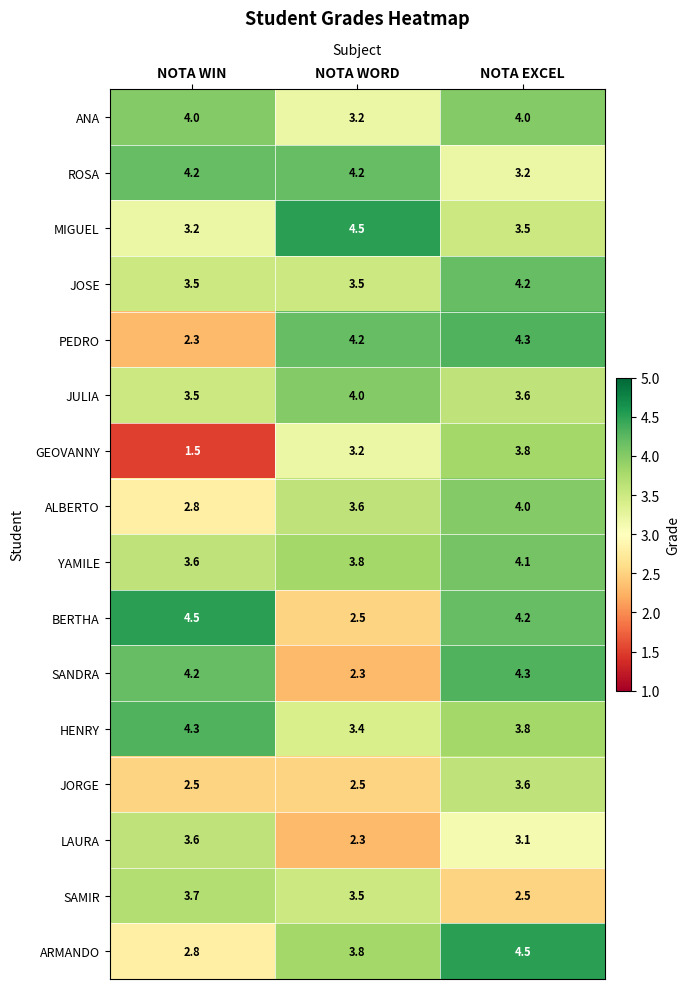

Count the number of data series in this chart.

16